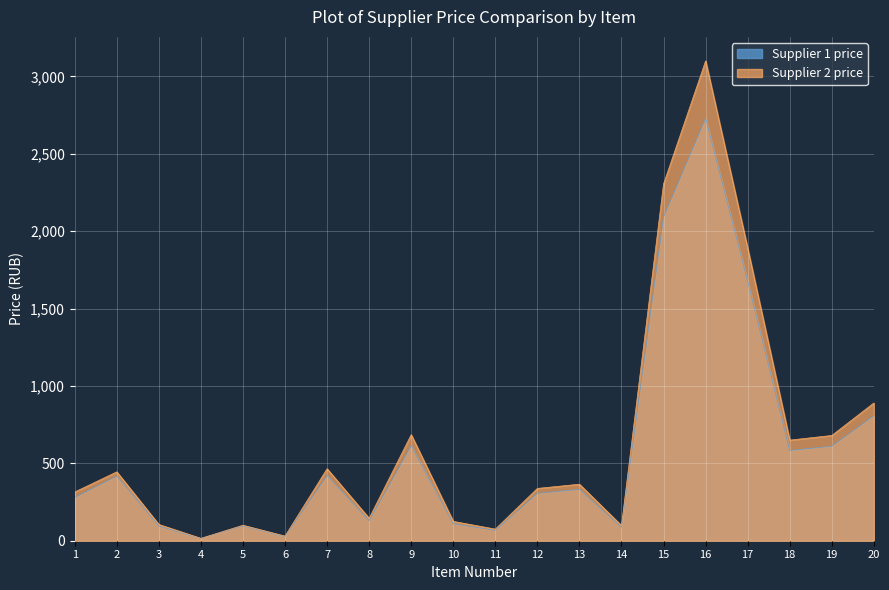

The value of Supplier 1 price at 8 is 129.0. True or false?

True